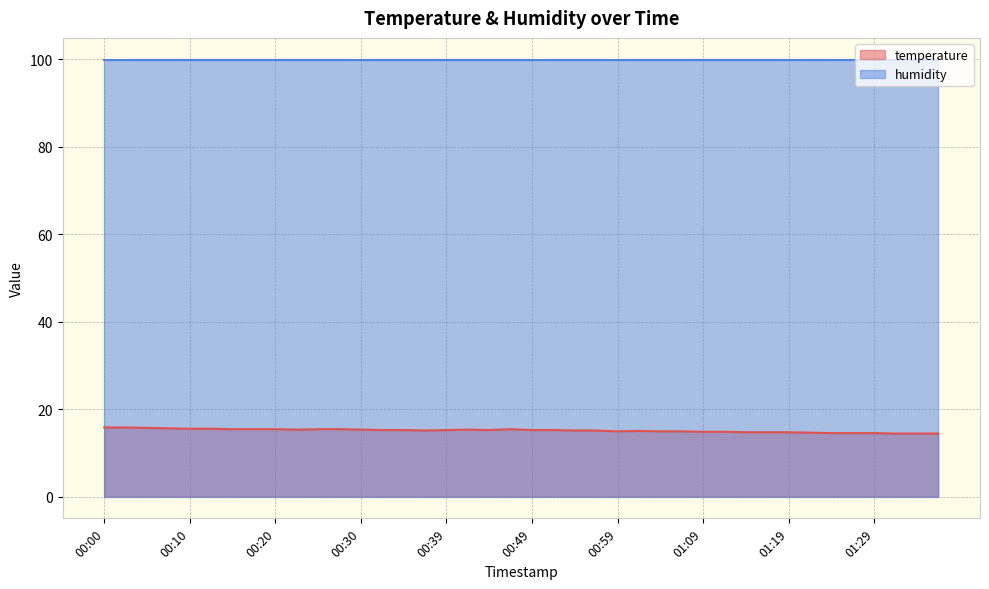

True or false: the data shows 21.2 at 01:14.

False